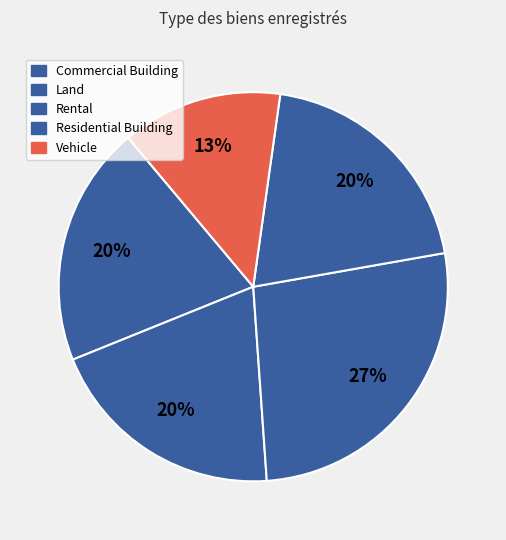

Does Vehicle account for over 50% of the chart?

No